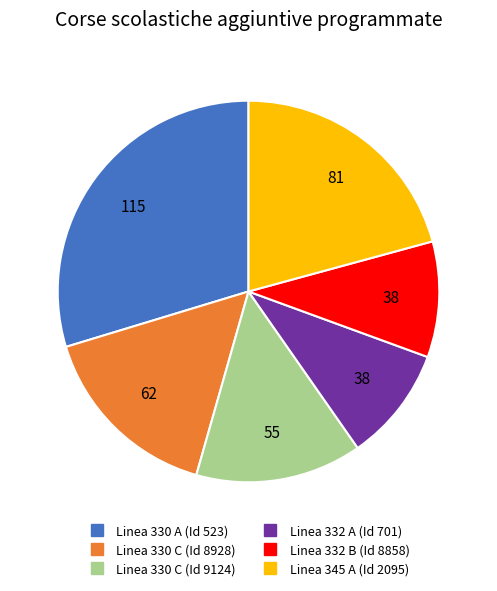

Count the number of slices in the pie.

6